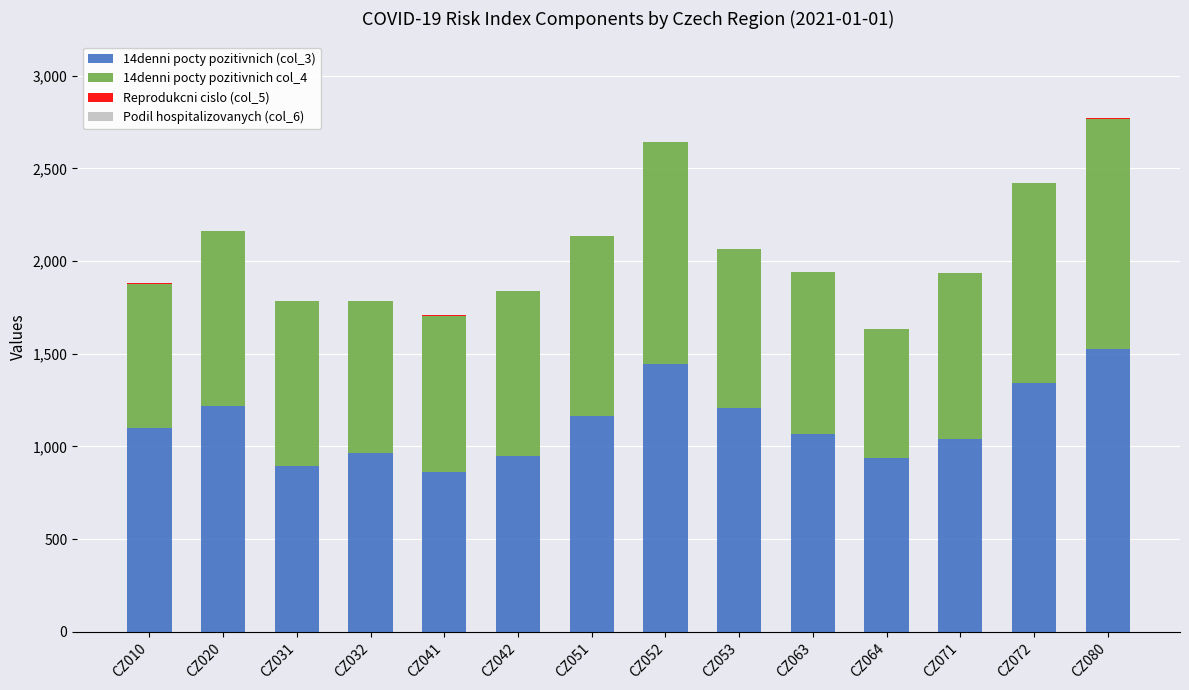

Which category has the highest value in the 14denni pocty pozitivnich (col_3) series?

CZ080